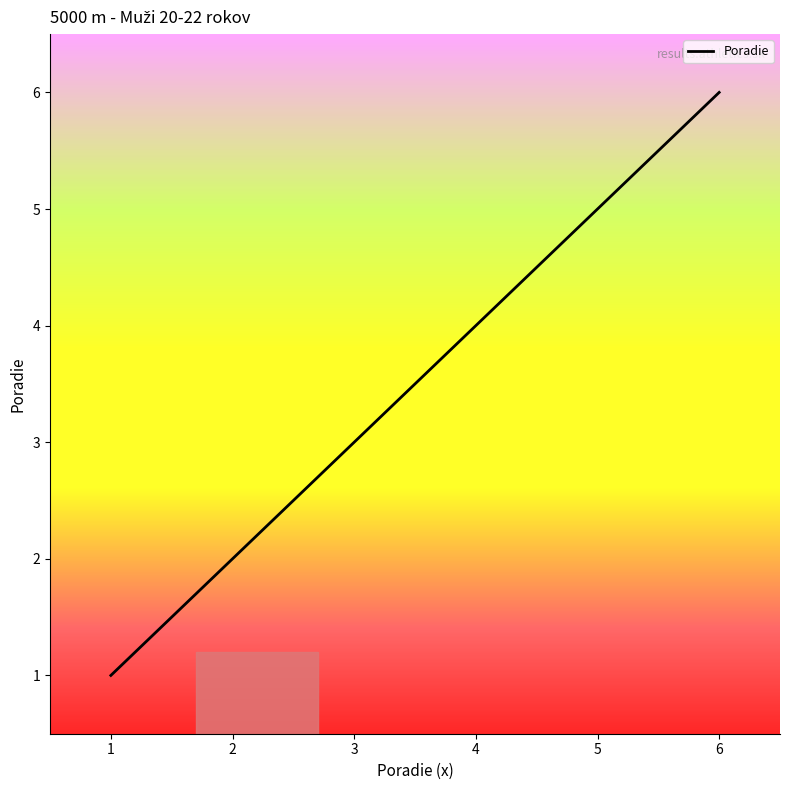

What is the sum of the values at 2 and 5?

7